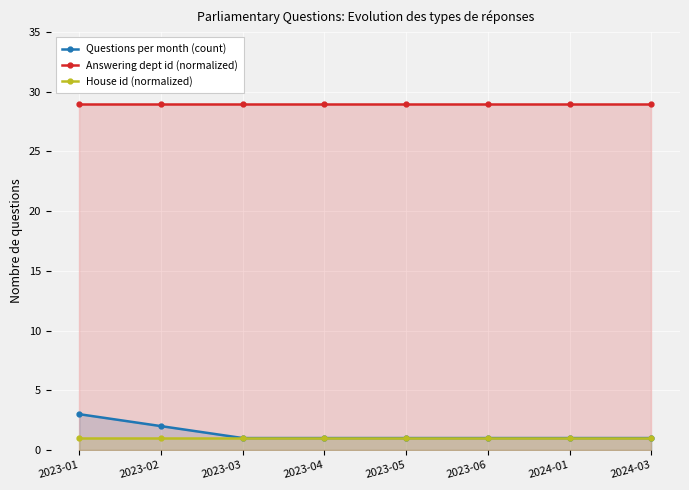

Reading left to right, list all the values displayed in this chart.

Questions per month (count): 3	2	1	1	1	1	1	1
Answering dept id (normalized): 29	29	29	29	29	29	29	29
House id (normalized): 1	1	1	1	1	1	1	1